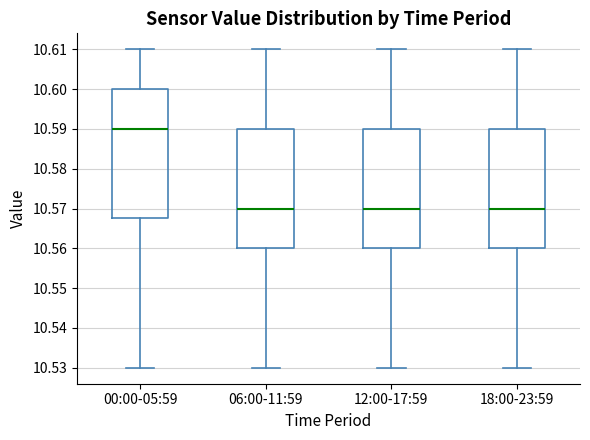

Reading left to right, read every box against the y-axis: the position of its median line, the range the box covers, and the ends of its whiskers. The values are not printed on the chart, so give them approximately, as read against the axis.

00:00-05:59: median 10.590, box 10.568 to 10.600, whiskers 10.530 to 10.610
06:00-11:59: median 10.570, box 10.560 to 10.590, whiskers 10.530 to 10.610
12:00-17:59: median 10.570, box 10.560 to 10.590, whiskers 10.530 to 10.610
18:00-23:59: median 10.570, box 10.560 to 10.590, whiskers 10.530 to 10.610